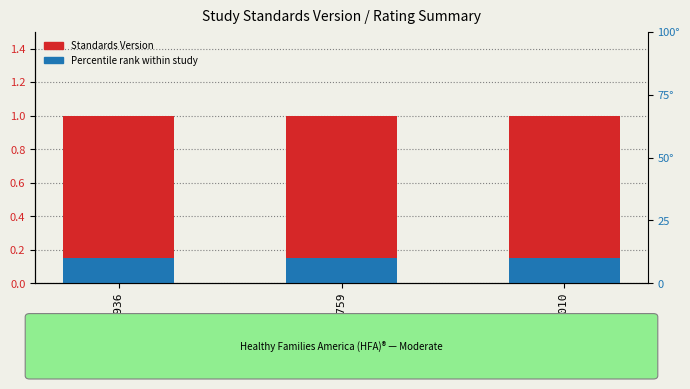

Which has a higher value, WWHV051759 or WWHV052010?

WWHV051759